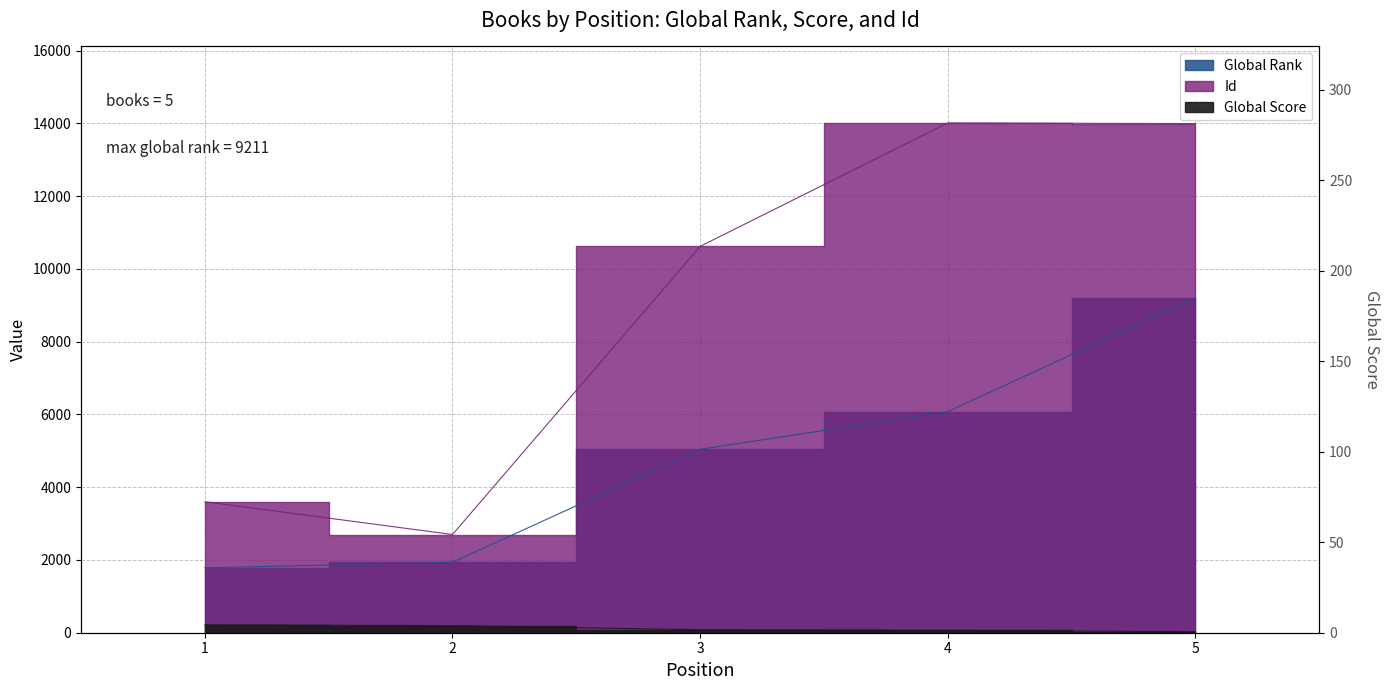

What is the value of the Id point at the 2nd from the left?

2699